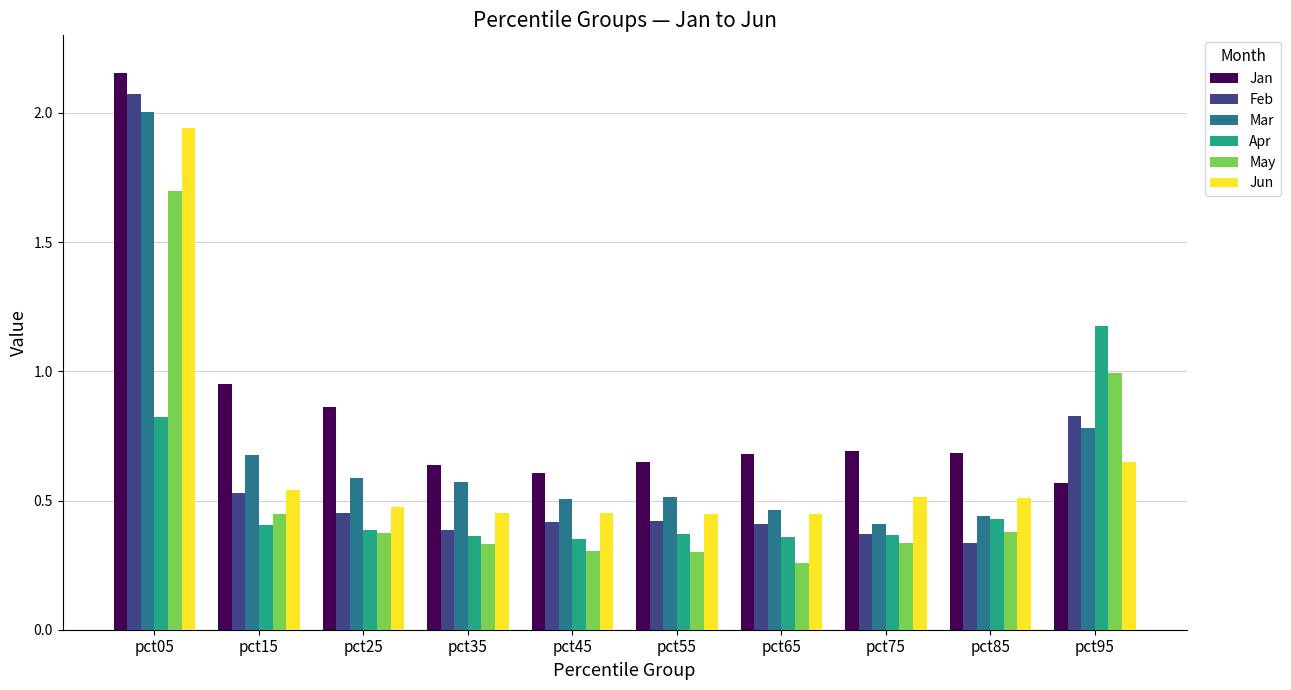

How many distinct data groups are displayed?

6